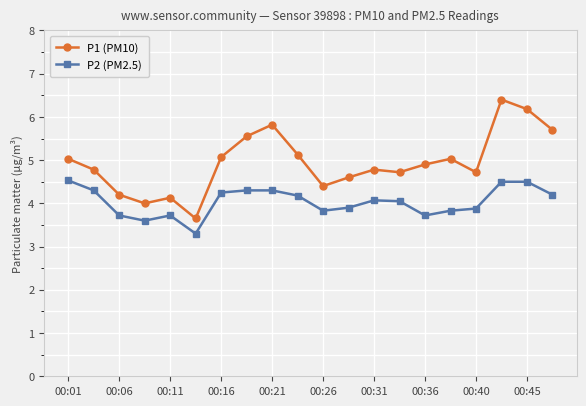

Which series has the widest spread of values?

P1 (PM10)